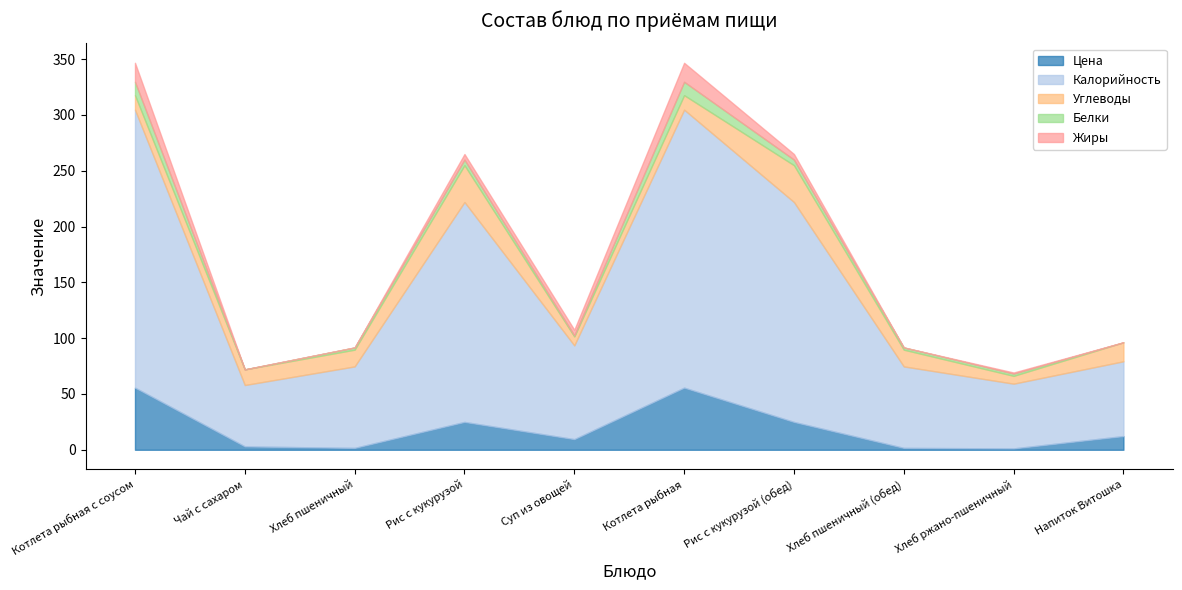

At which category is the sum across all series the highest?

Котлета рыбная с соусом